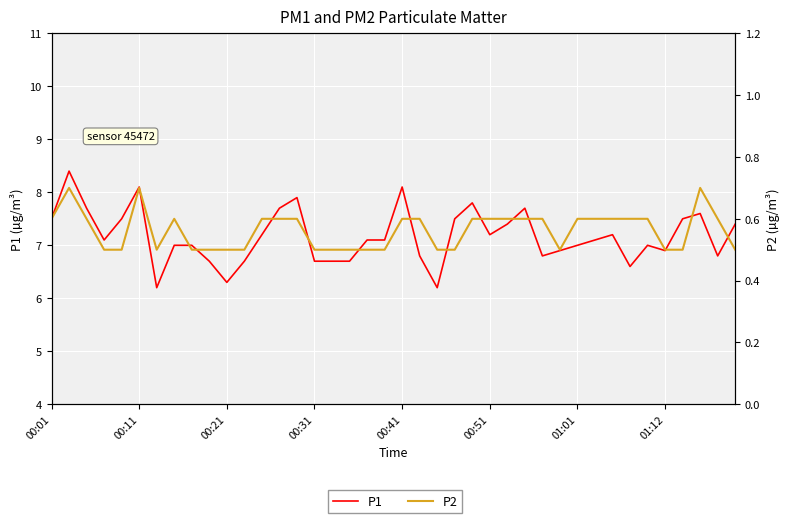

What is the difference between the P1 values at 21 and 20?

1.3